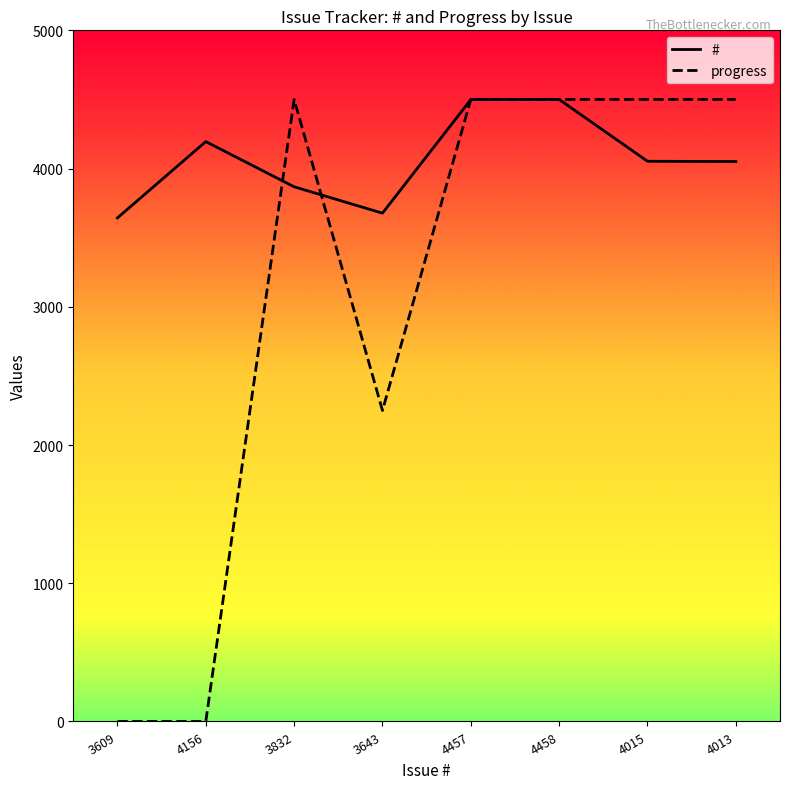

Is this an area chart (filled region under the line)?

No